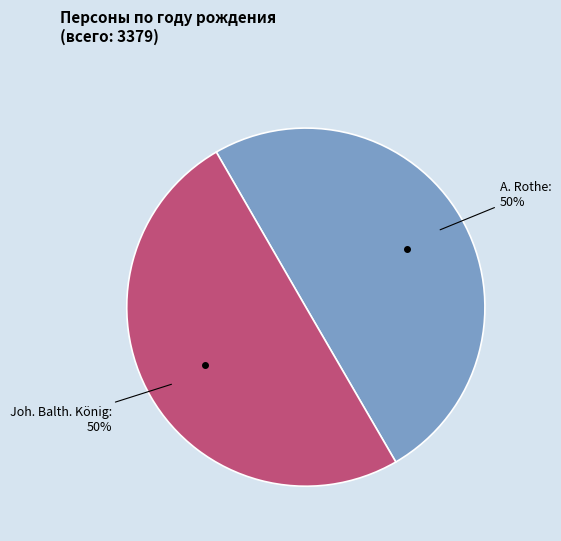

To the nearest percent, what is the average slice percentage?

50%